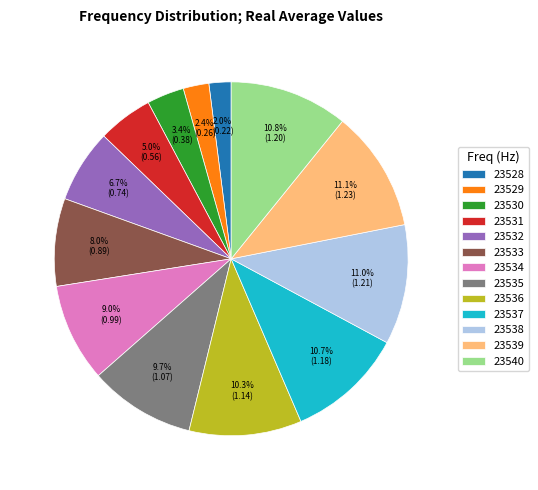

How many slices are in this pie chart?

13